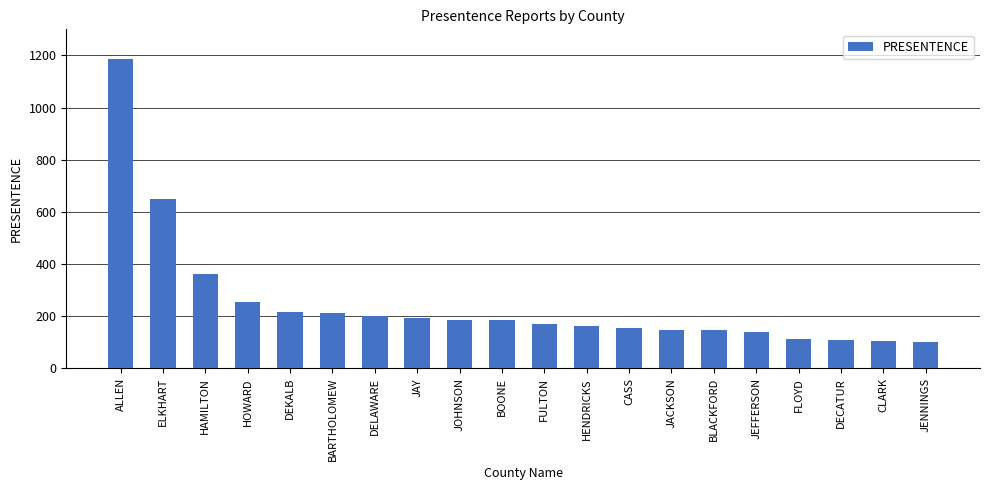

What is the label of the 1st bar from the left?

ALLEN